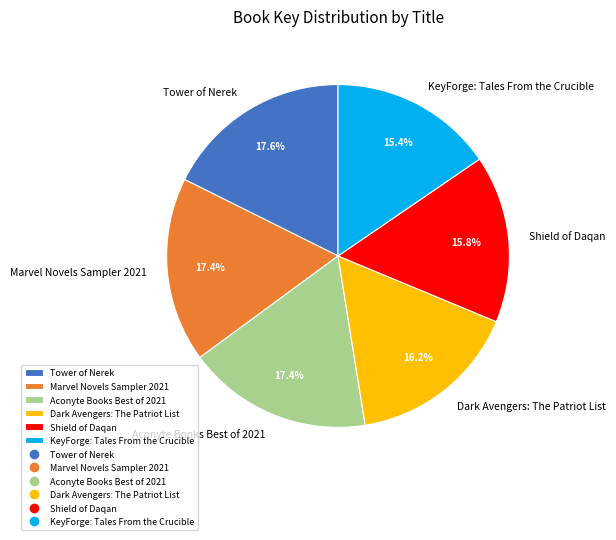

What percentage is the Aconyte Books Best of 2021 slice, to the nearest percent?

17%